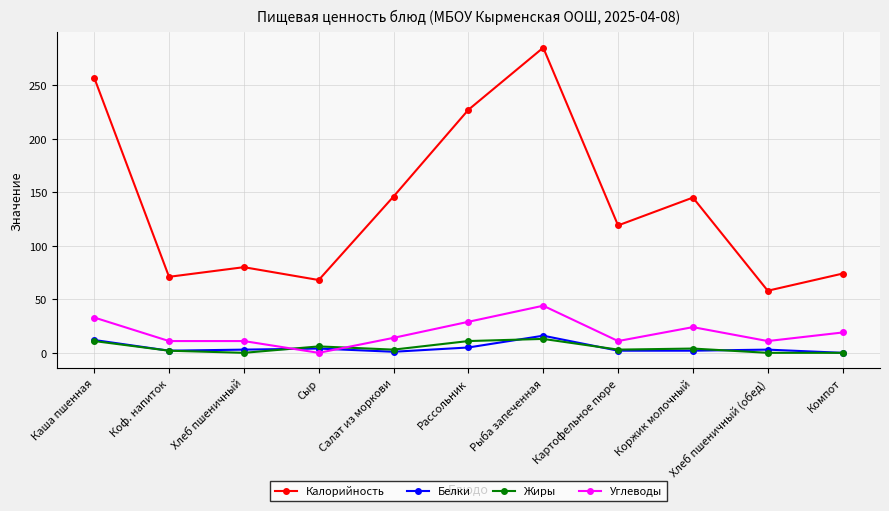

What is the label of the 11th point from the right?

Каша пшенная